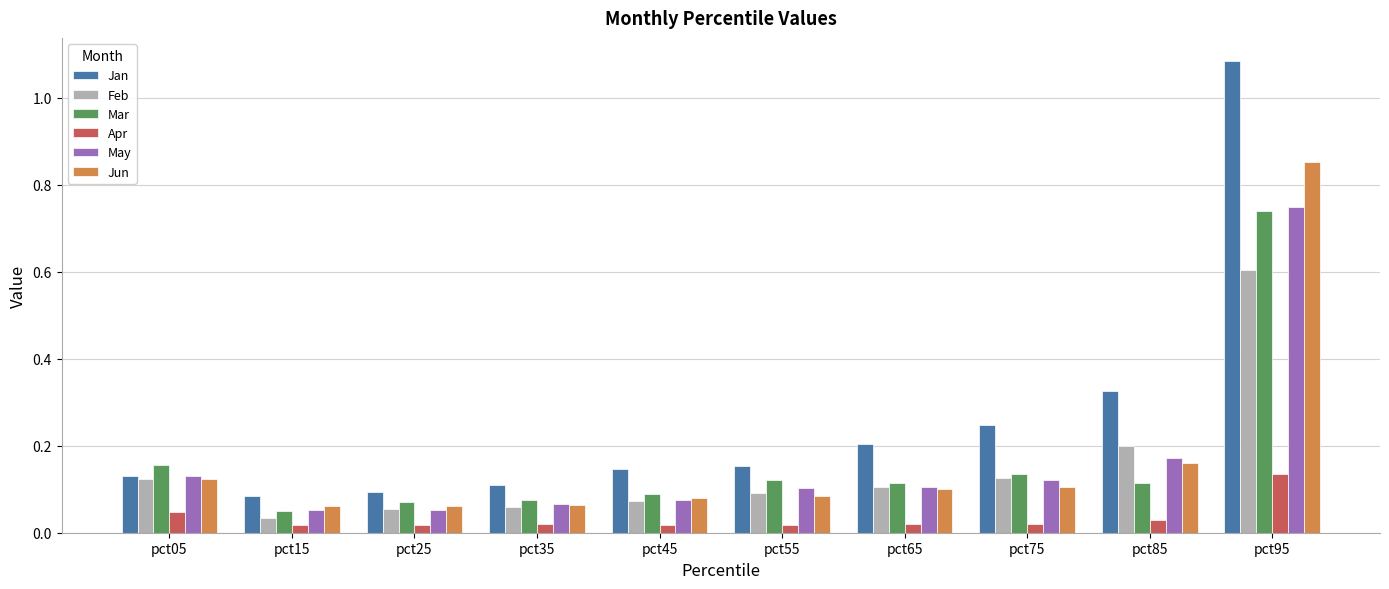

At how many categories does at least one series exceed 0?

10